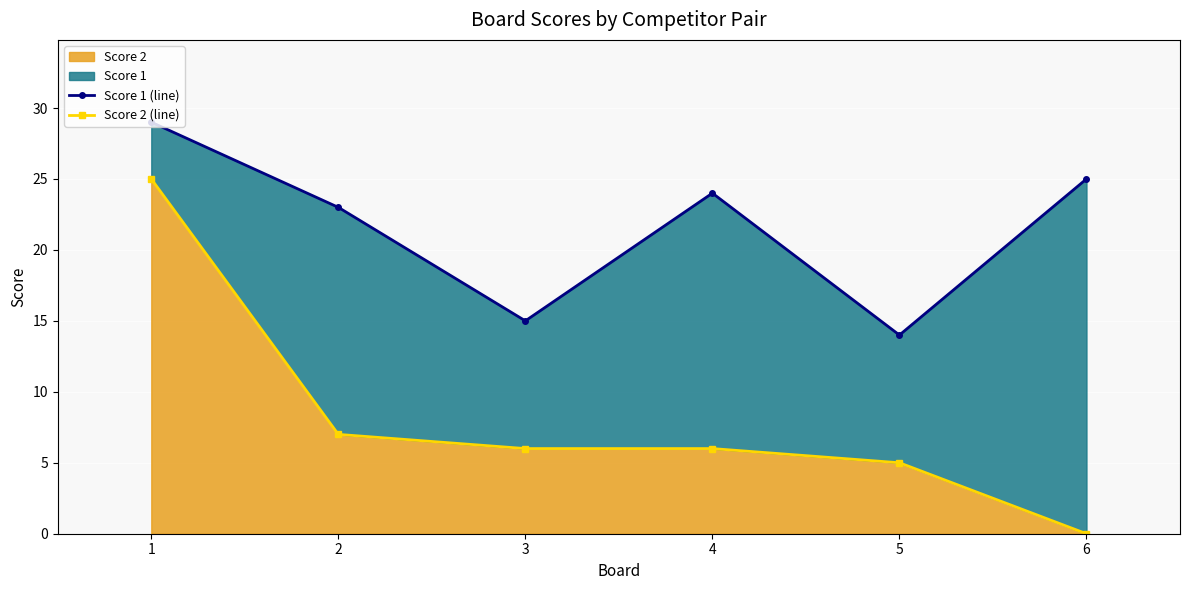

What is the total value across all series at 5?

19